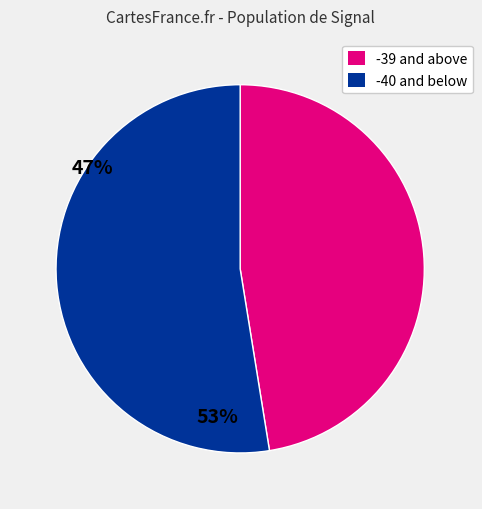

Does any single category account for the majority?

Yes